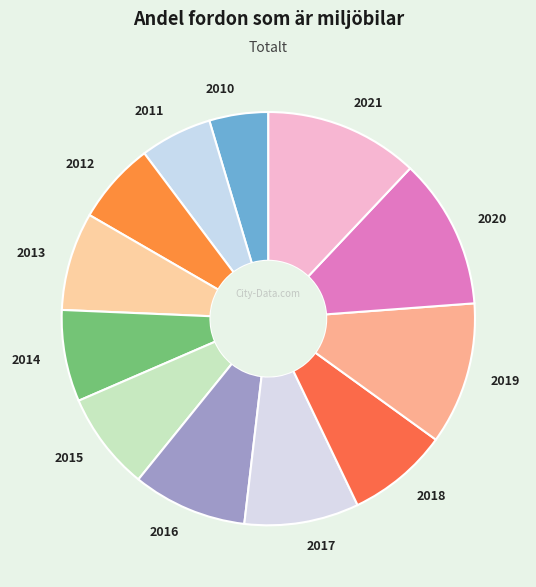

How many segments does this pie chart have?

12